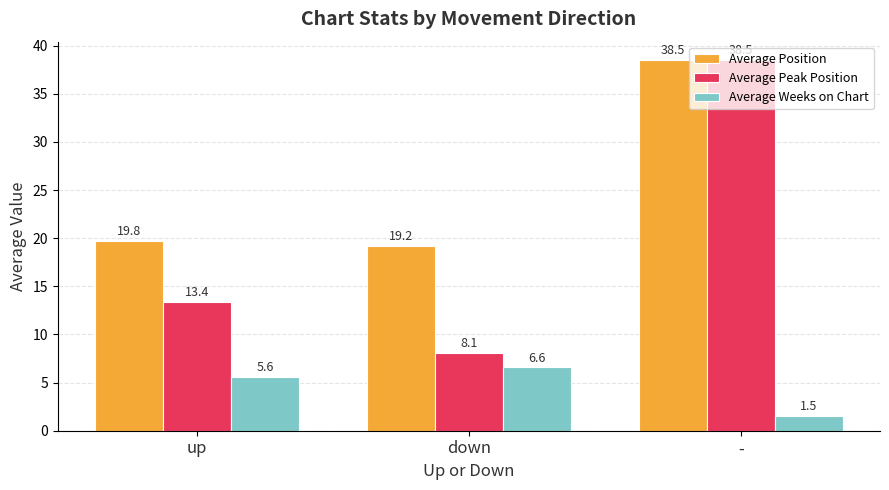

Reading left to right, what are all the values shown in this chart?

Average Position: 19.8	19.2	38.5
Average Peak Position: 13.4	8.1	38.5
Average Weeks on Chart: 5.6	6.6	1.5